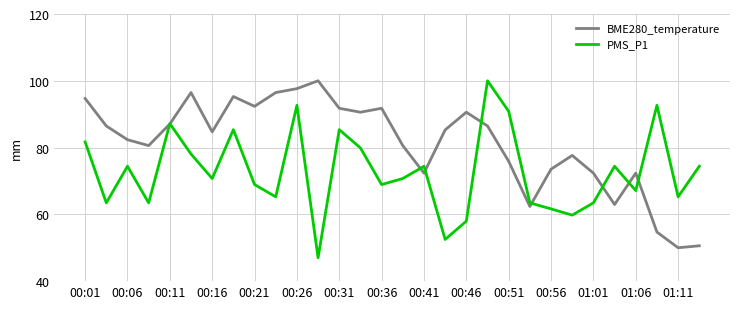

Does the chart have visible grid lines?

Yes